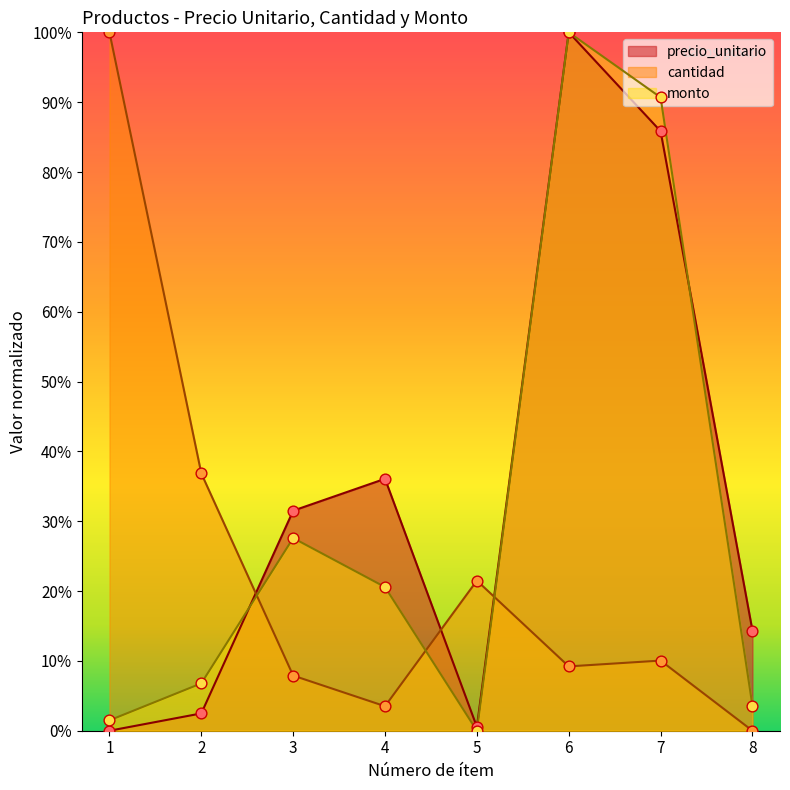

Which series has the largest total across all categories?

precio_unitario